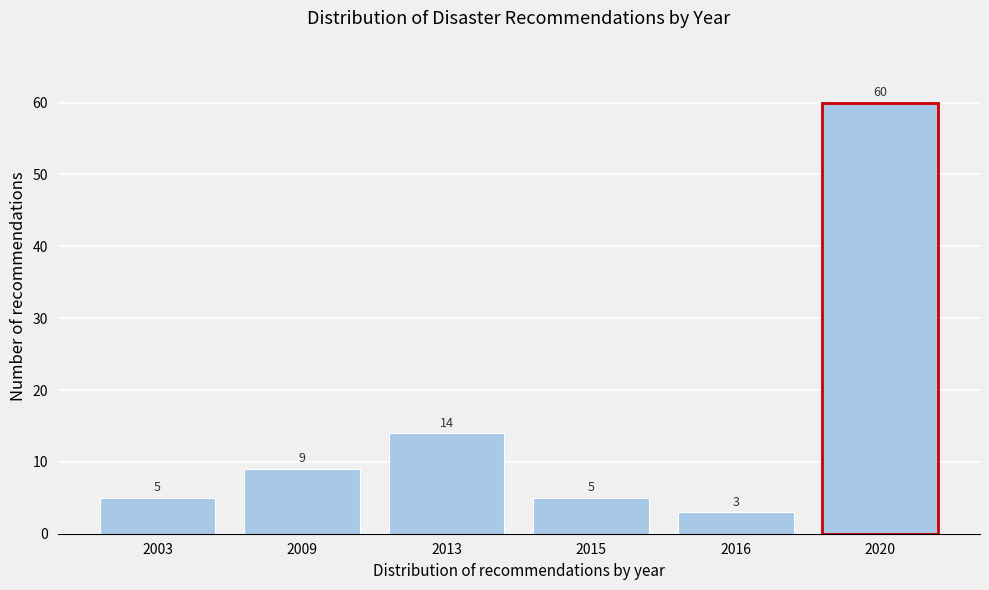

Reading right to left, what are all the values shown in this chart?

2020=60	2016=3	2015=5	2013=14	2009=9	2003=5